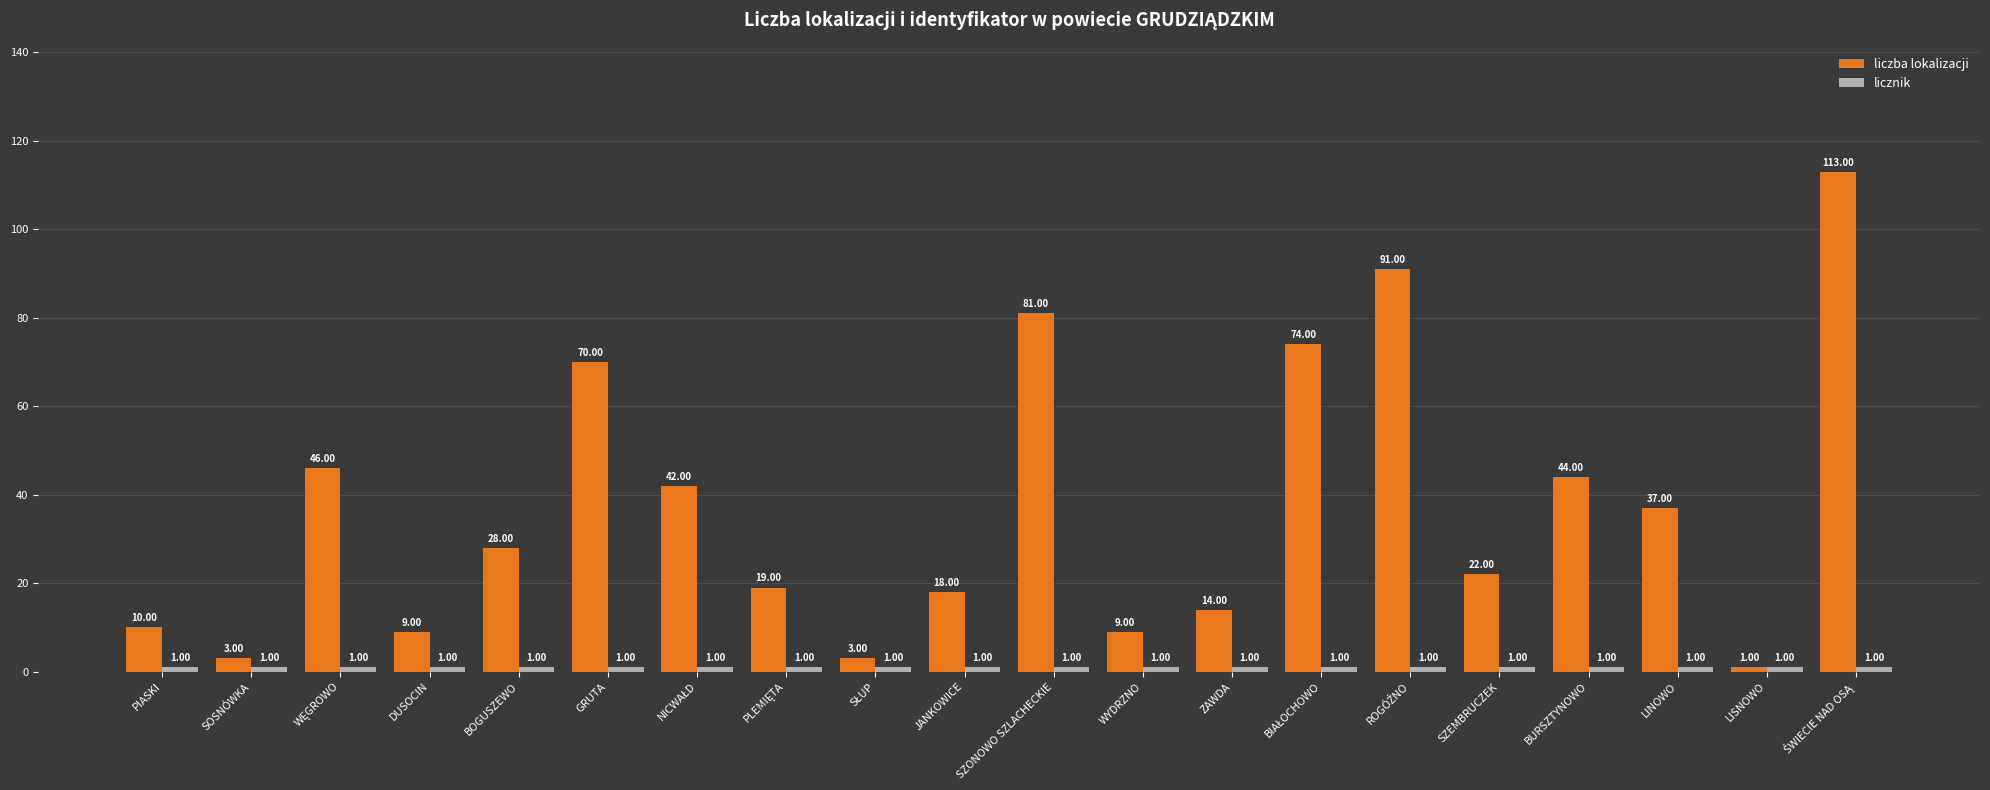

What is the value of the liczba lokalizacji bar at the 15th from the left?

91